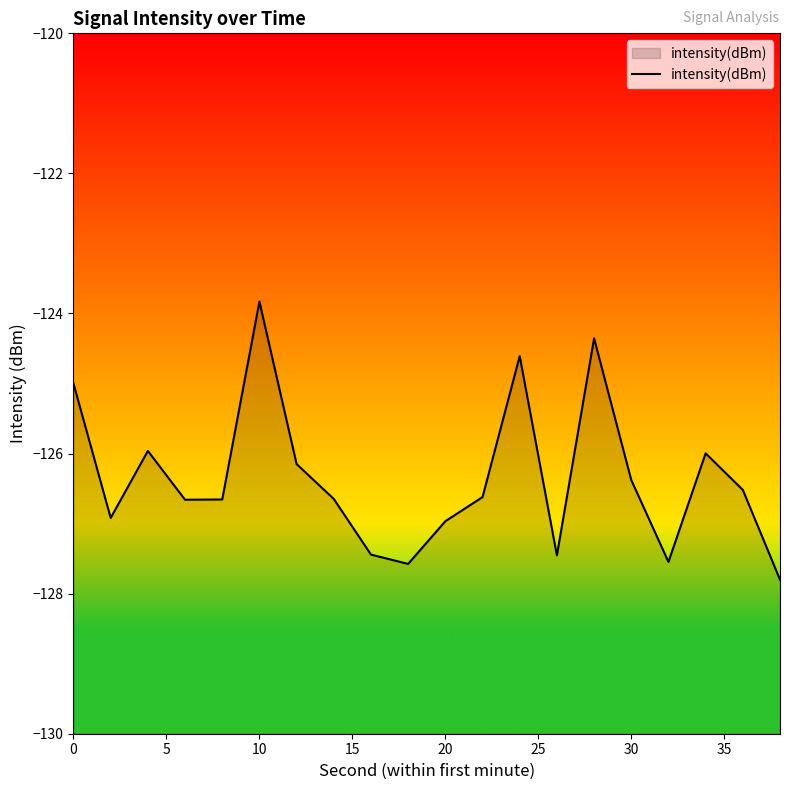

The chart shows a value of -55.0 at 0. True or false?

False